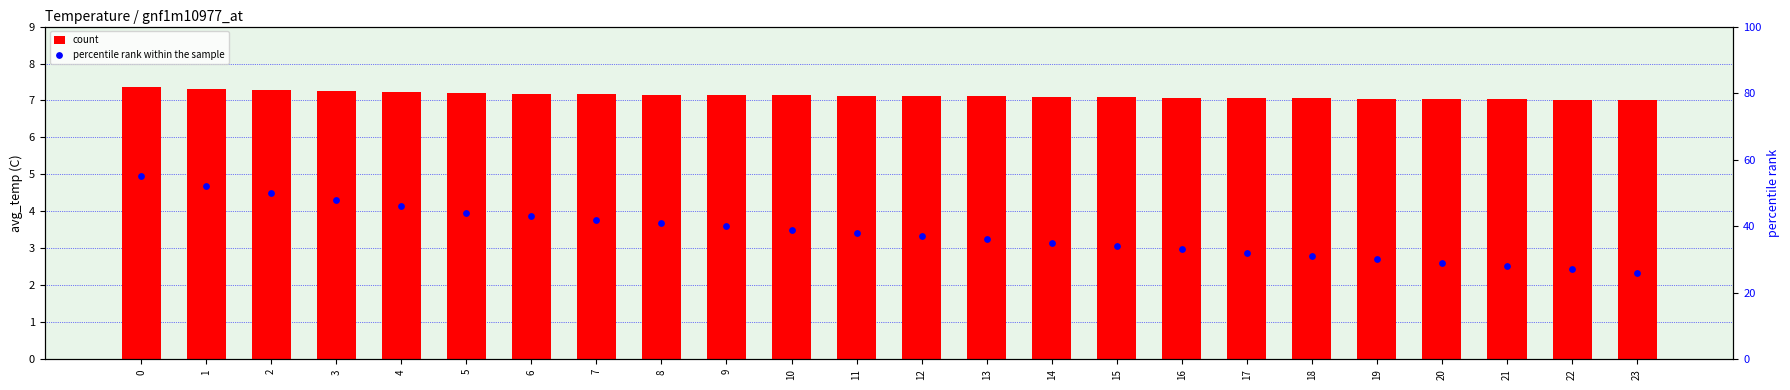

Which series has the largest total across all categories?

percentile rank within the sample